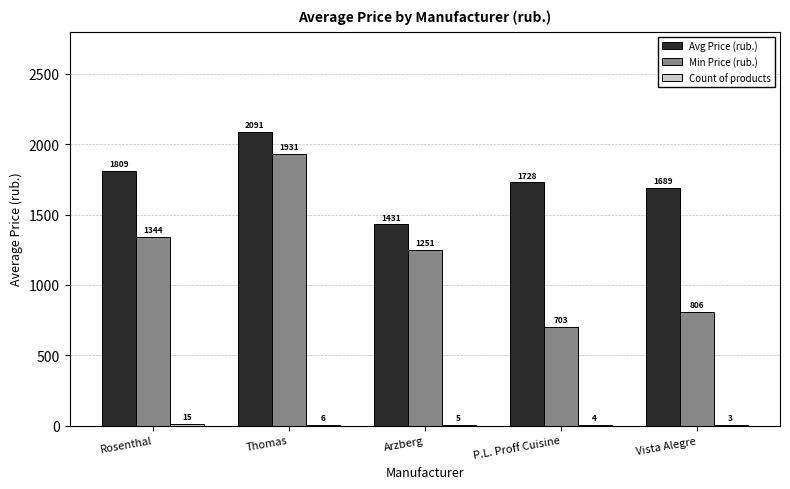

How many groups of bars are there?

5